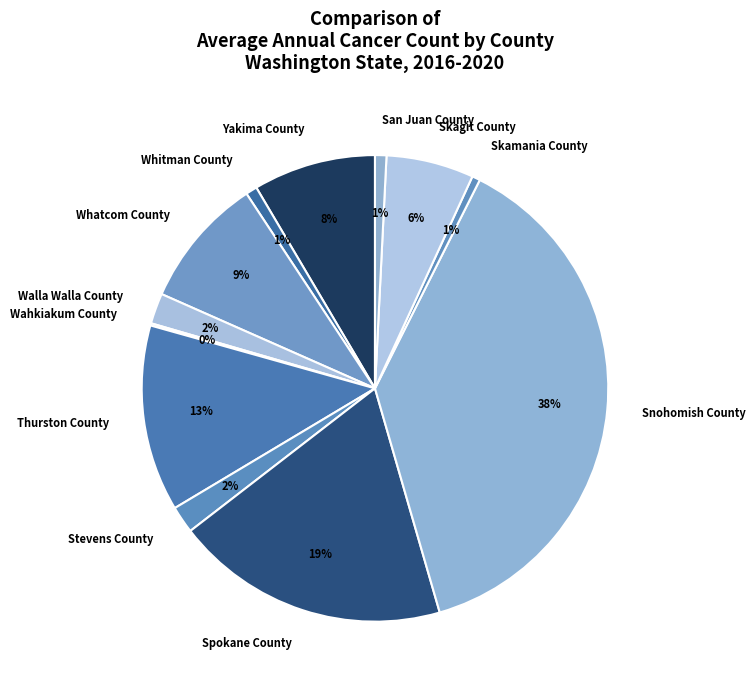

Does San Juan County represent more than half of the total?

No